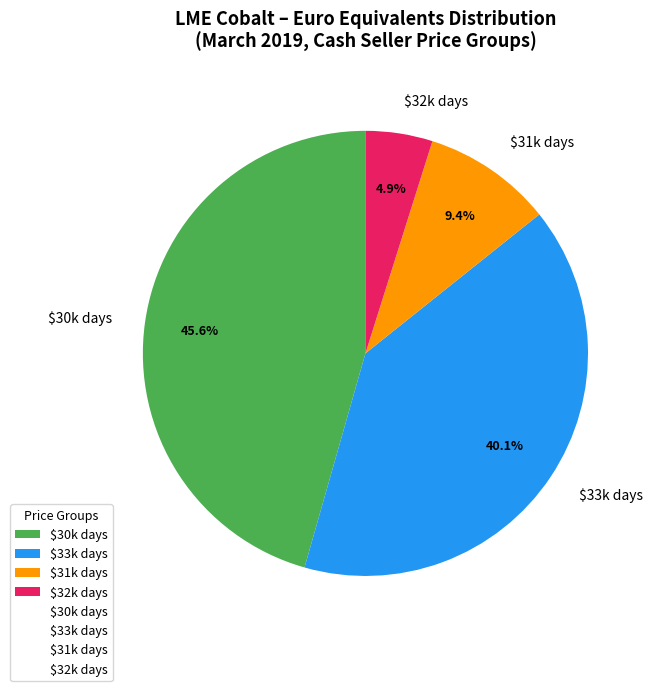

Rank the categories by value from highest to lowest.

$30k days, $33k days, $31k days, $32k days